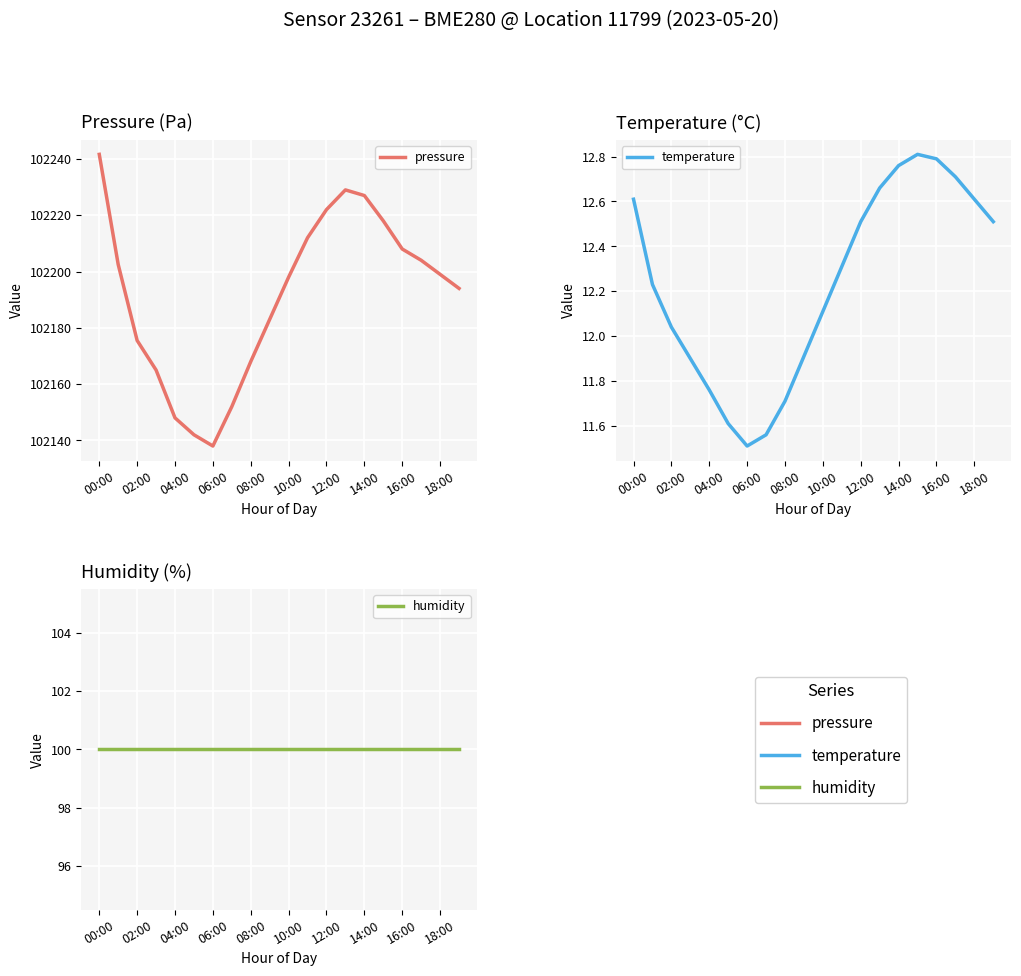

Reading right to left, transcribe all the data shown in this chart.

pressure: 102194.0	102199.0	102204.0	102208.0	102218.0	102227.0	102229.0	102222.0	102212.0	102198.0	102183.0	102168.0	102152.0	102138.0	102142.0	102148.0	102165.0	102175.5	102202.5	102241.6
temperature: 12.5	12.6	12.7	12.8	12.8	12.8	12.7	12.5	12.3	12.1	11.9	11.7	11.6	11.5	11.6	11.8	11.9	12.0	12.2	12.6
humidity: 100.0	100.0	100.0	100.0	100.0	100.0	100.0	100.0	100.0	100.0	100.0	100.0	100.0	100.0	100.0	100.0	100.0	100.0	100.0	100.0